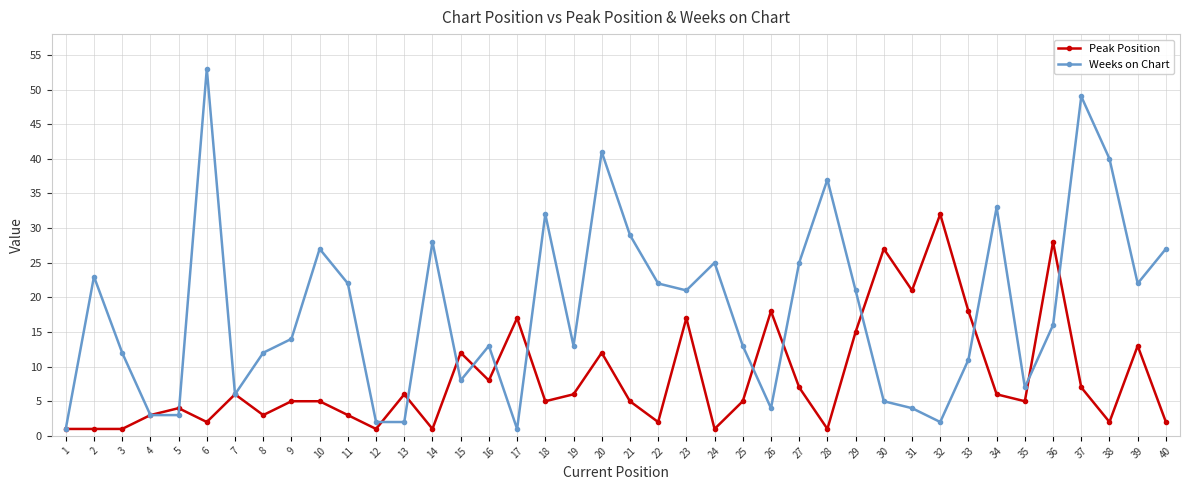

True or false: Weeks on Chart has more than 2 interior local peaks.

True